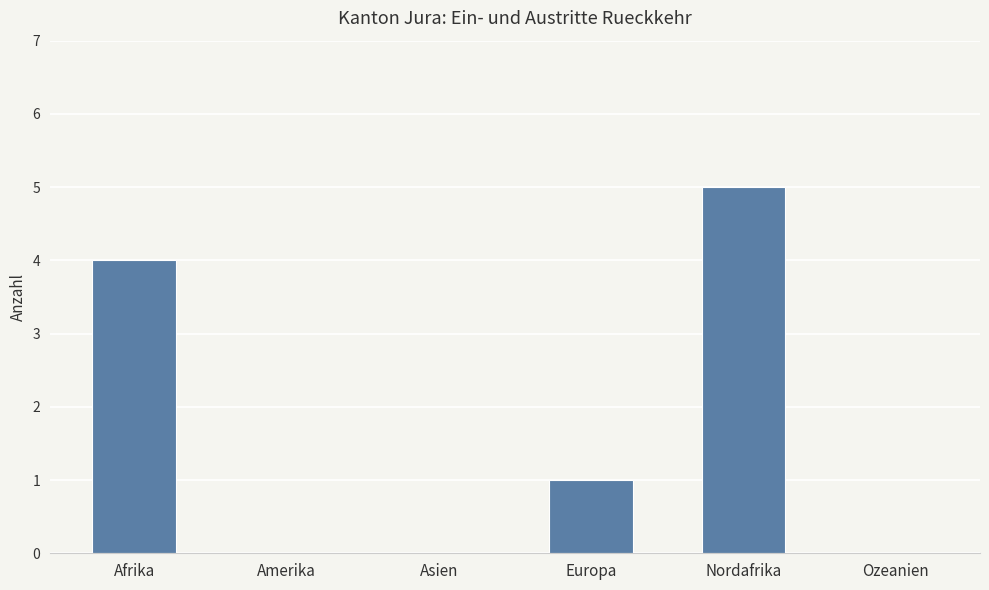

Are the bars horizontal?

No